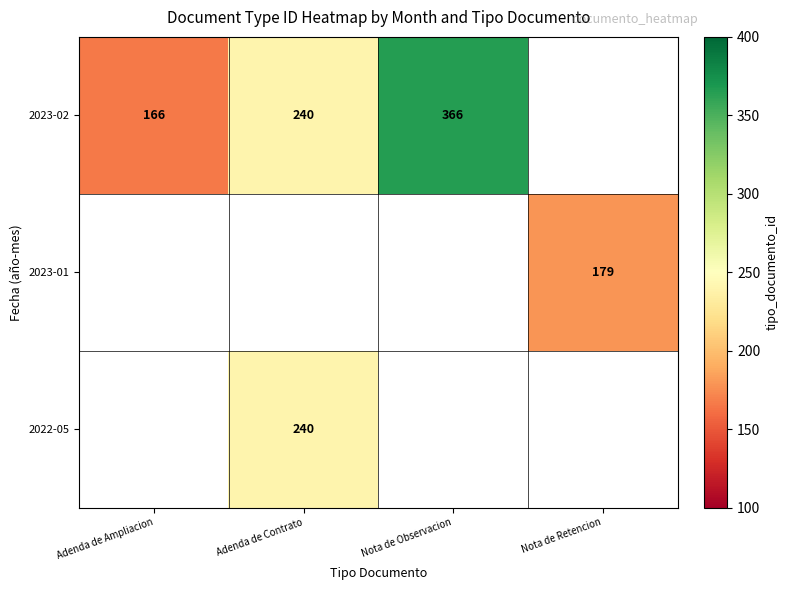

Is it true that 2023-02 equals 273 at Adenda de Ampliacion?

False